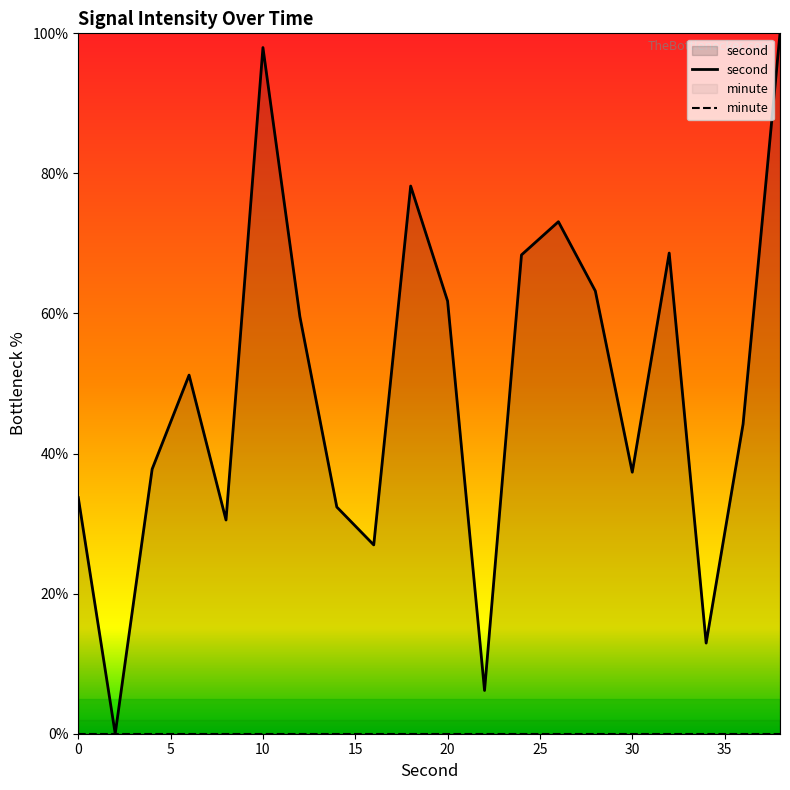

Which series has the largest total across all categories?

second